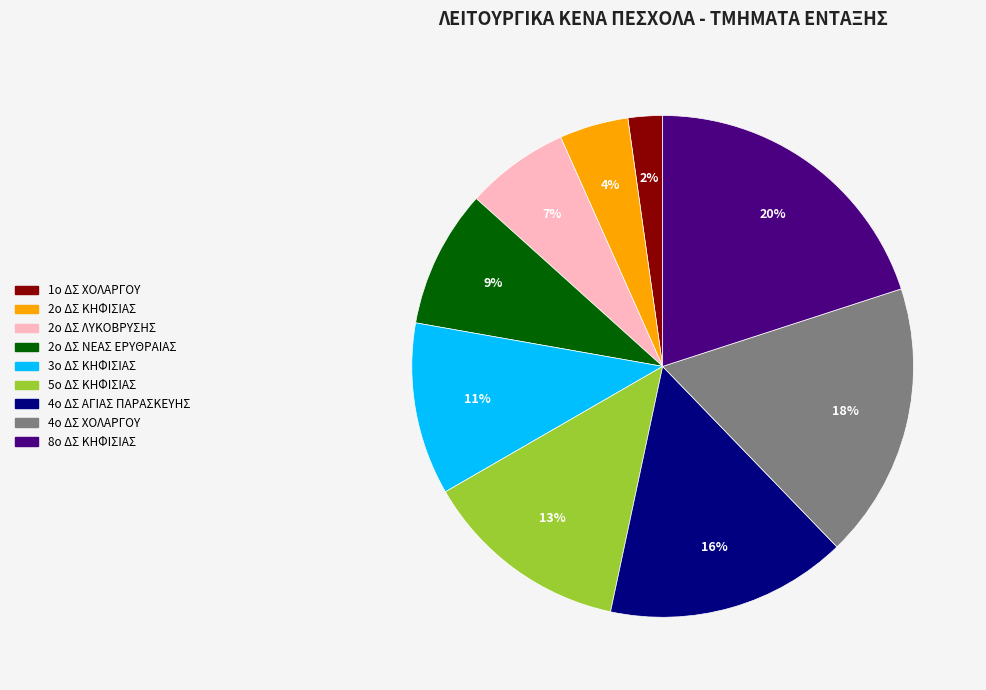

Combined, do 4ο ΔΣ ΑΓΙΑΣ ΠΑΡΑΣΚΕΥΗΣ and 2ο ΔΣ ΛΥΚΟΒΡΥΣΗΣ account for over 50%?

No